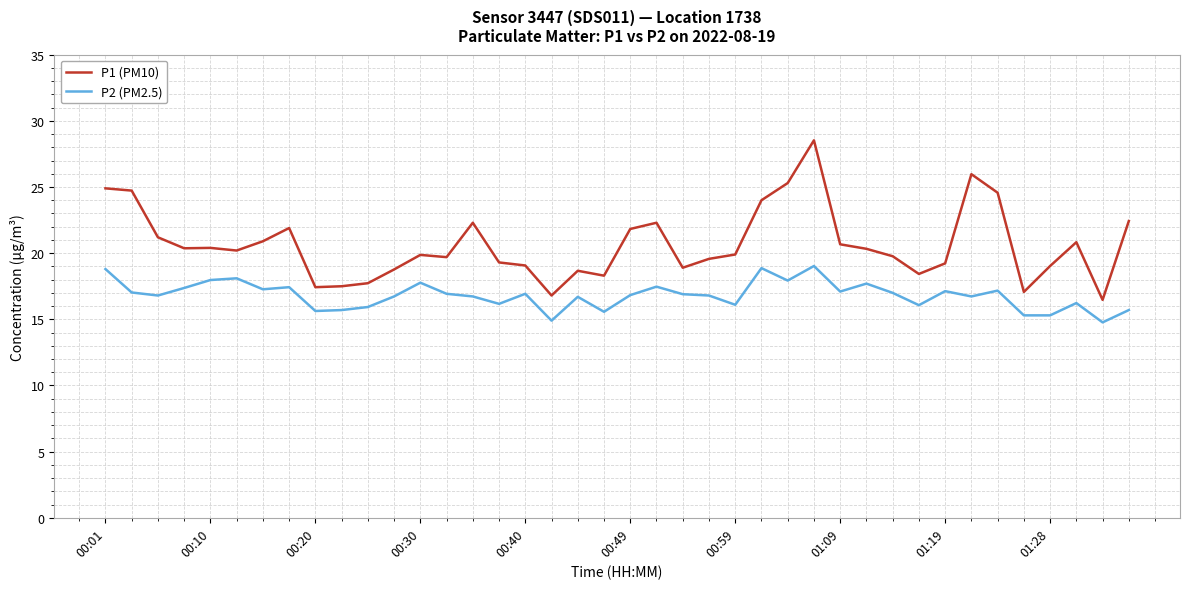

True or false: P1 (PM10) and P2 (PM2.5) cross at least once.

False